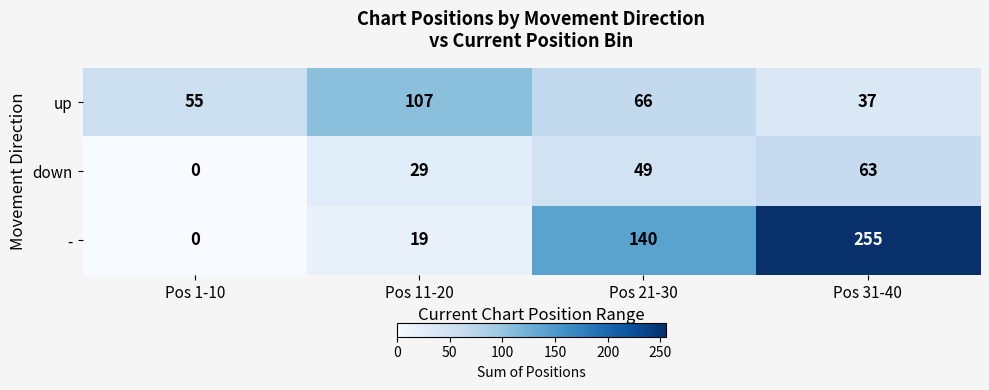

List the series in order of their overall mean, highest first.

-, up, down